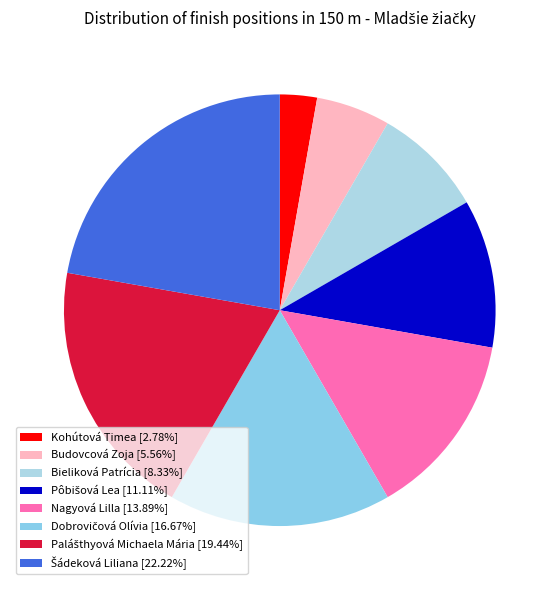

How many slices are in this pie chart?

8